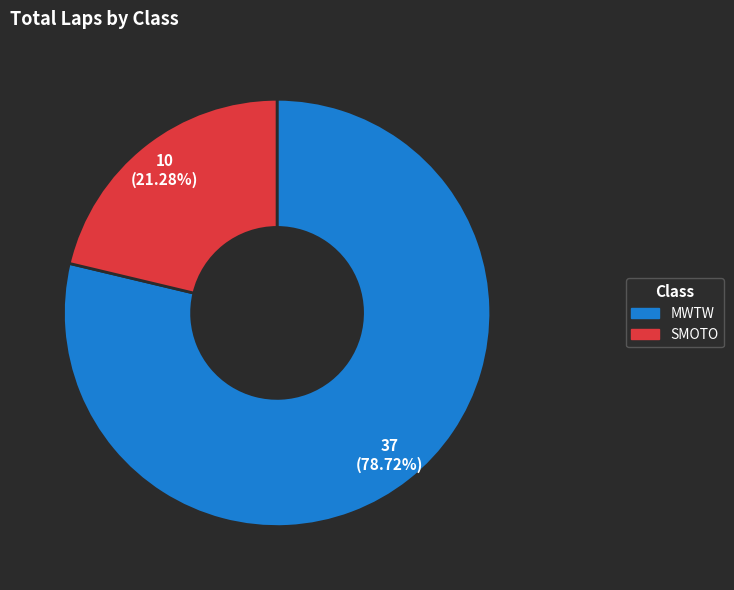

Do SMOTO and MWTW together represent more than half of the pie?

Yes